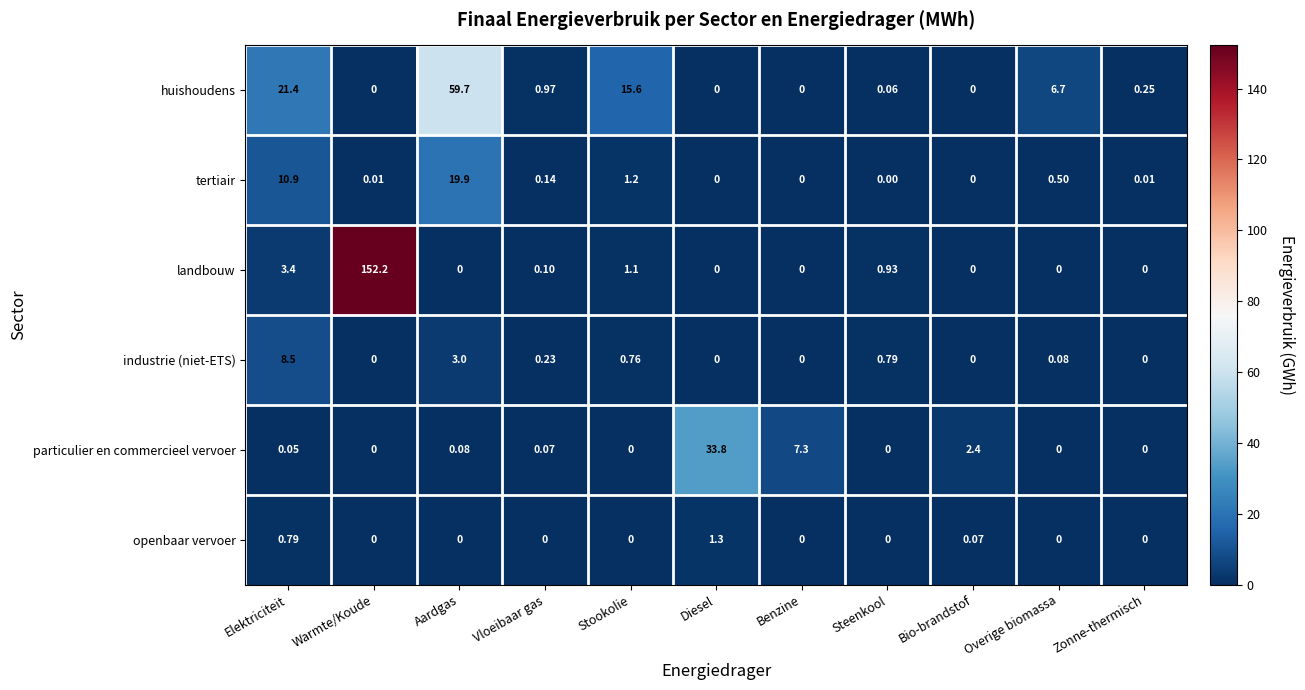

How many data points does each series have?

11